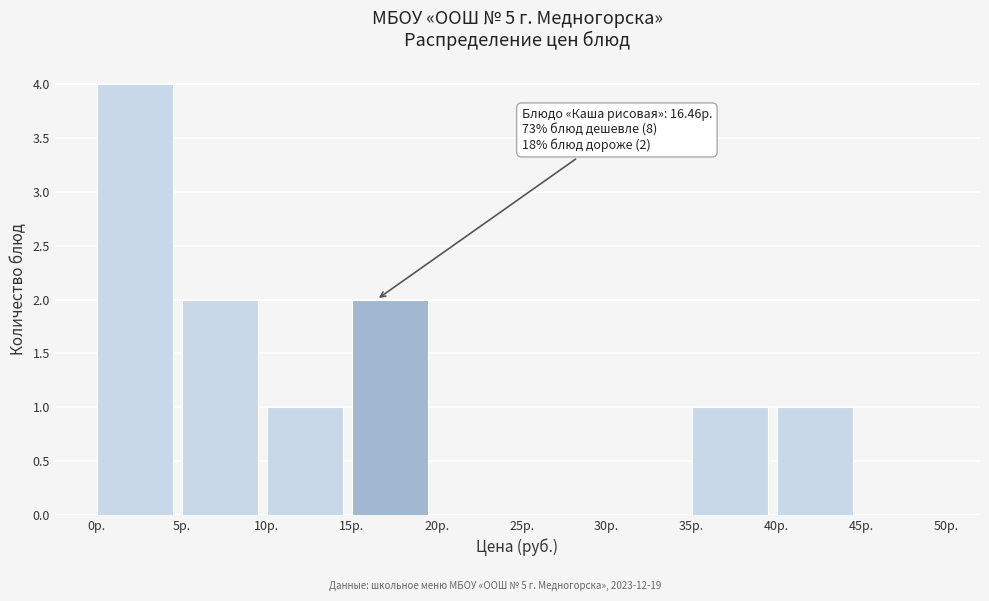

Which range on the x-axis has the tallest bar?

0 to 5